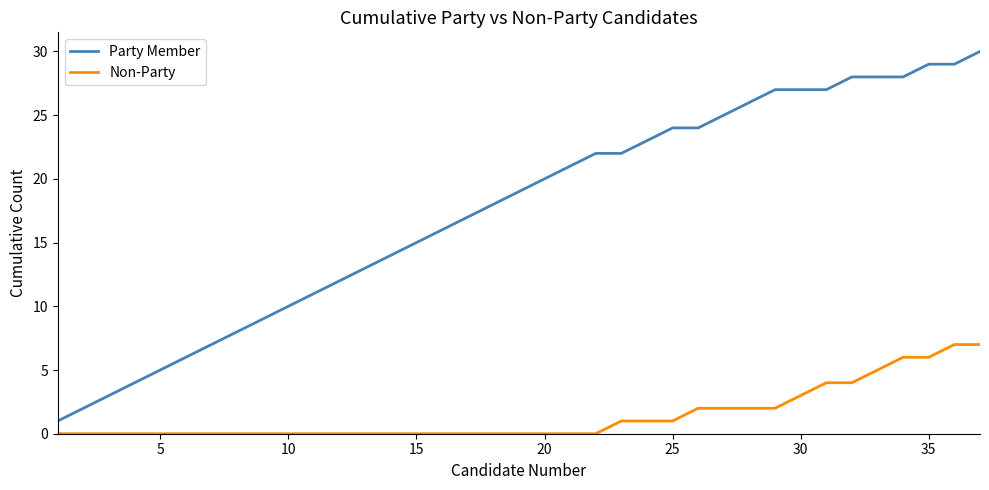

Count the Non-Party values in the range 0 to 2.

29